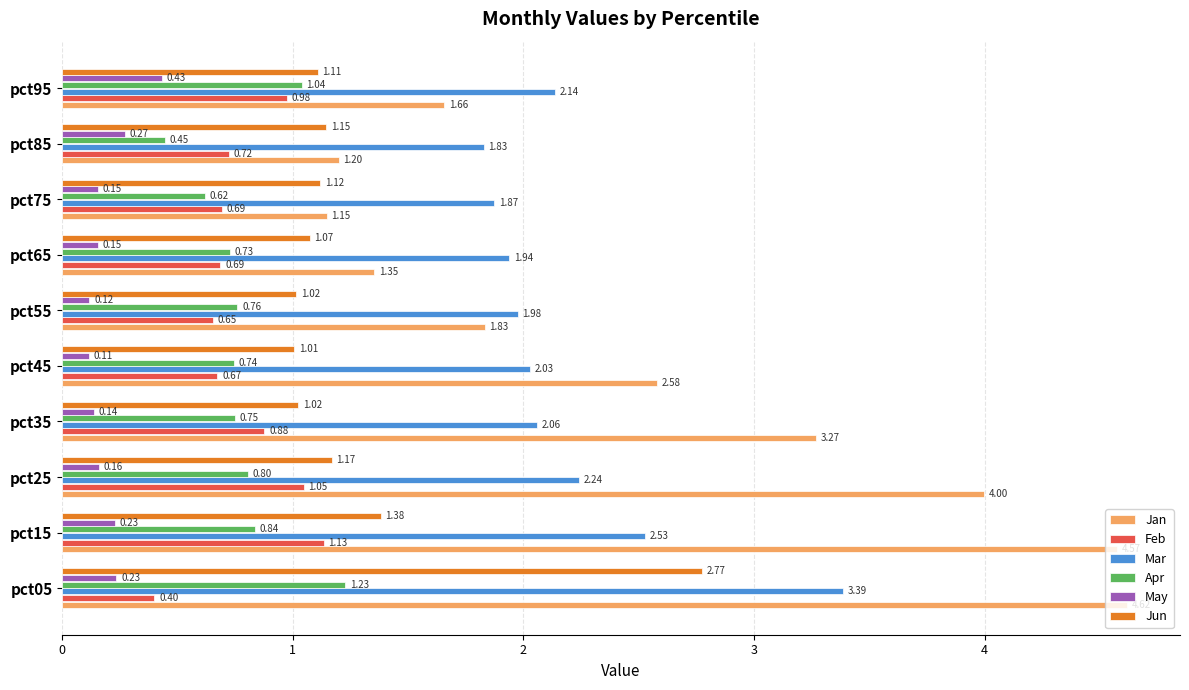

Is the value of Jun at pct25 greater than the value of Feb at pct85?

Yes